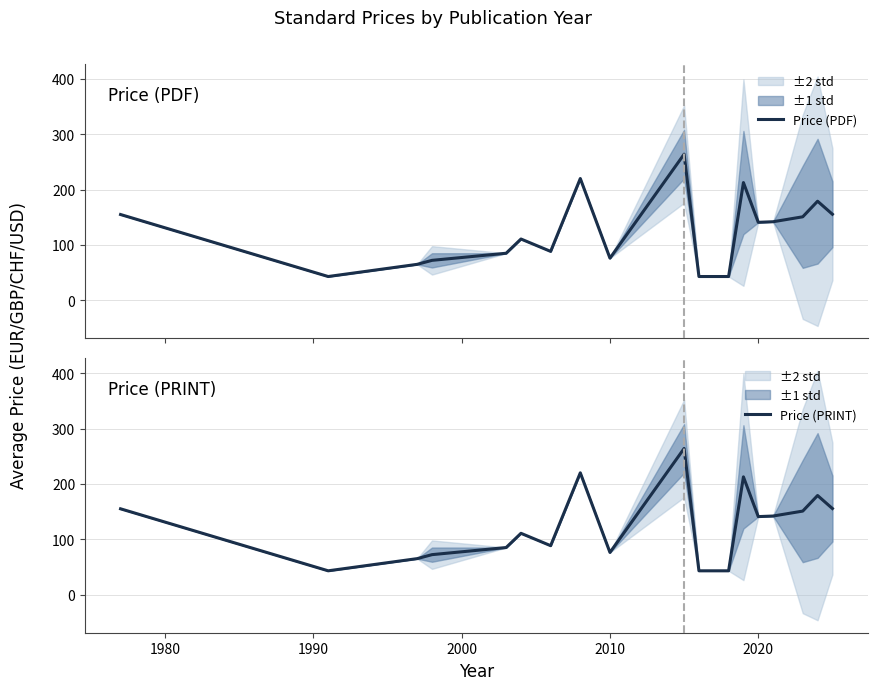

What is the smallest value displayed?

43.0